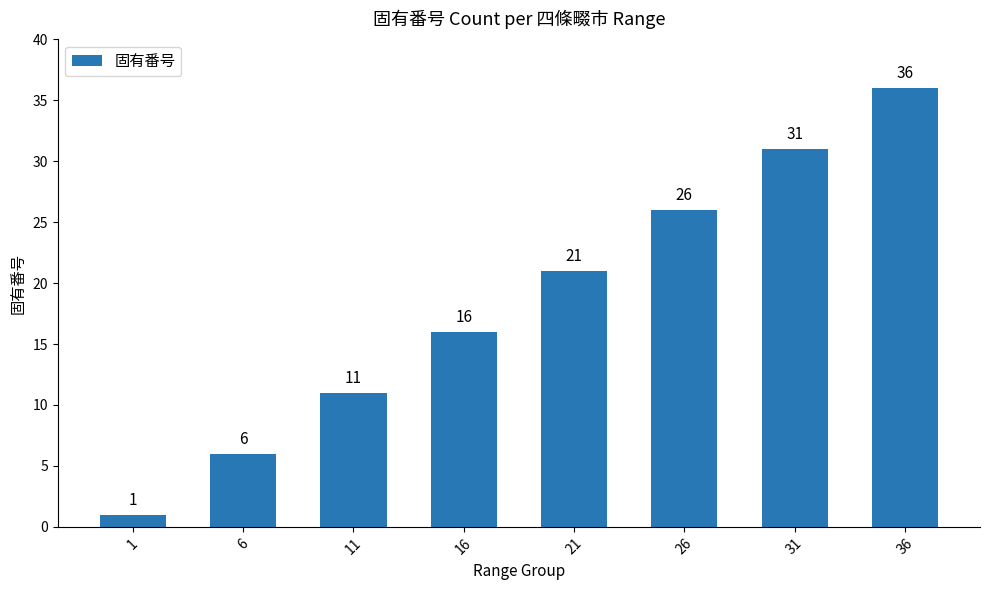

What is the value of the 3rd bar from the left?

11